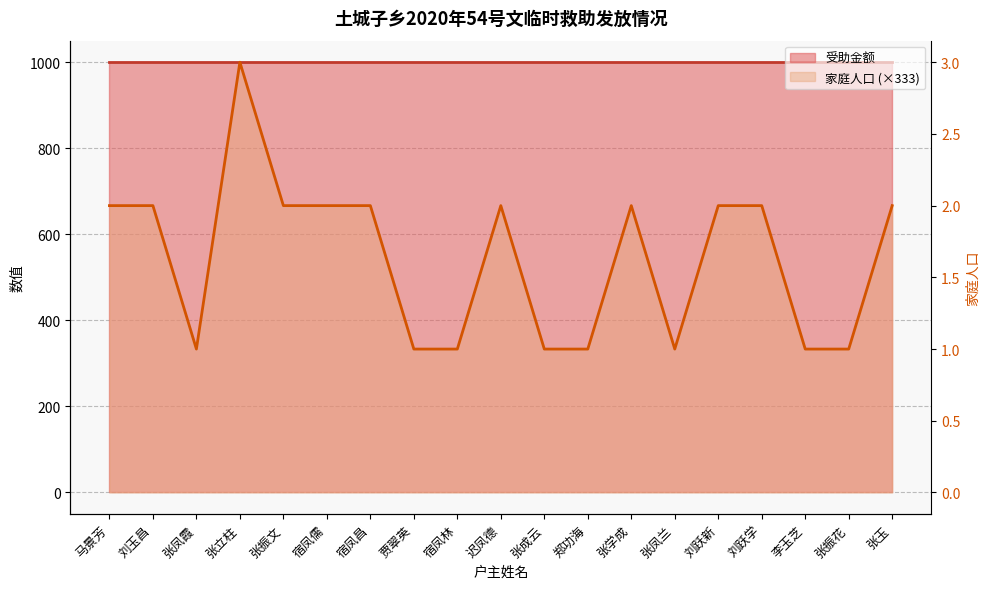

At which category does the data reach its first local peak?

张立柱